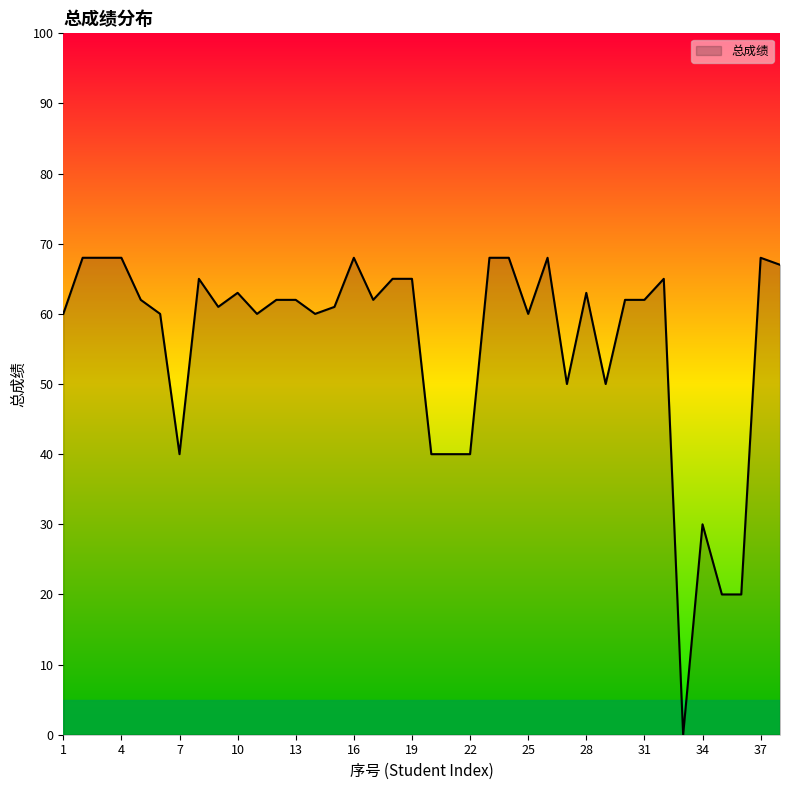

What is the maximum value shown in the chart?

68